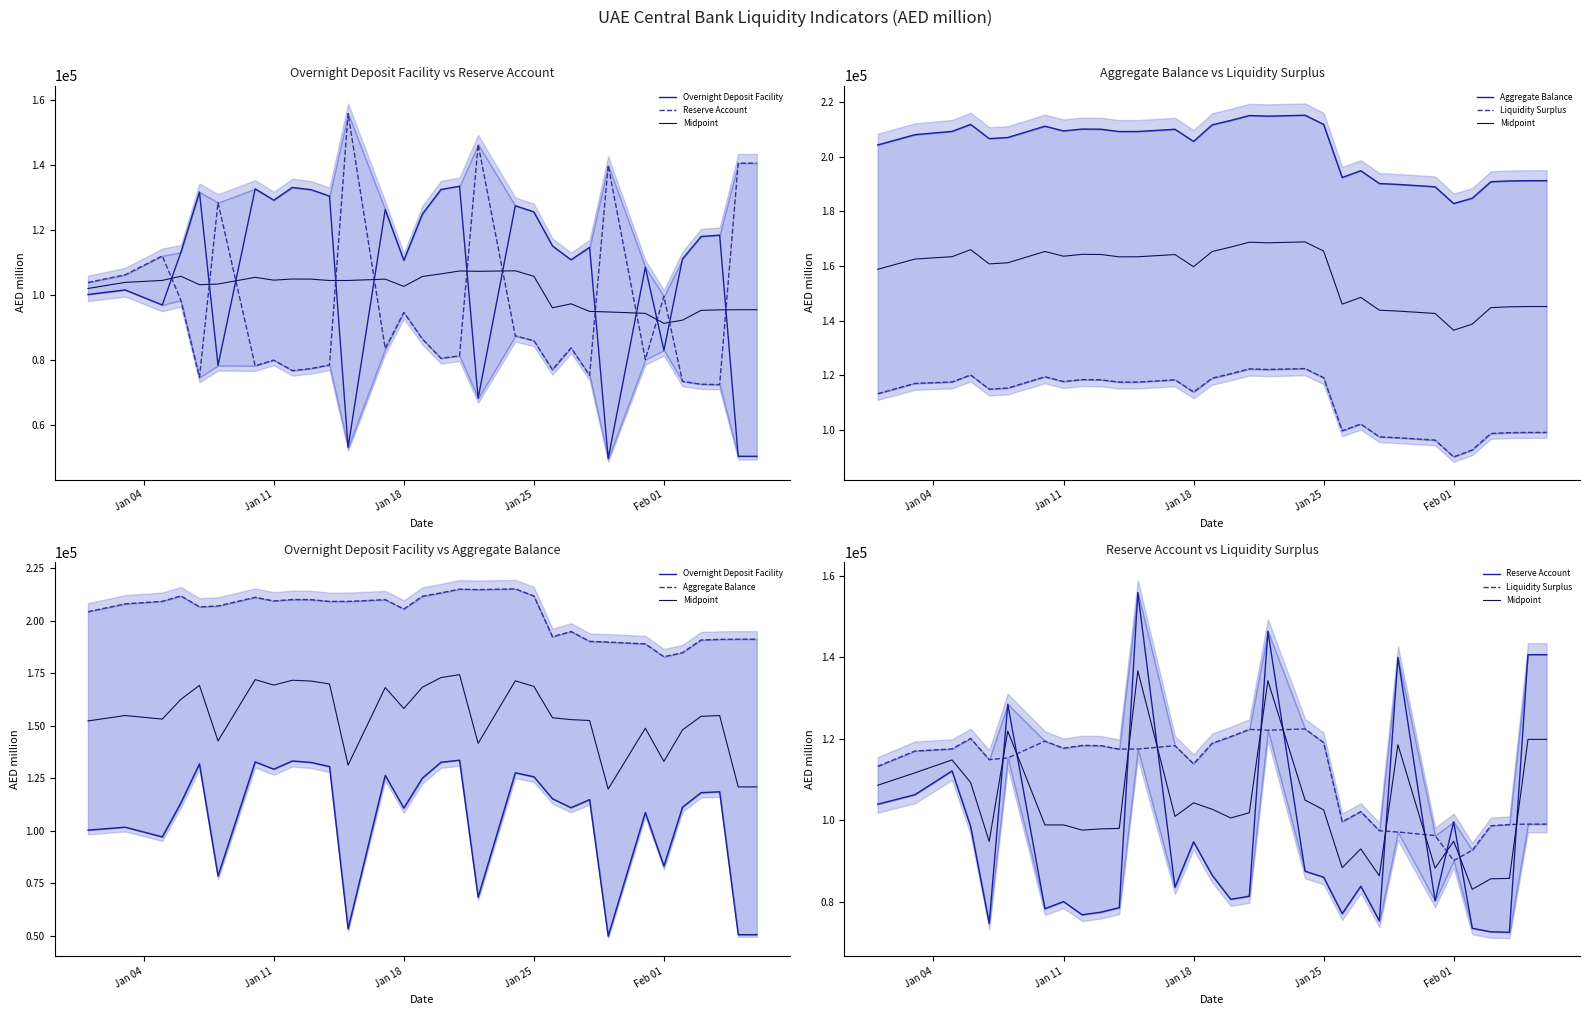

Rank the series at Jan 11 from lowest to highest value.

Reserve Account, Midpoint, Liquidity Surplus, Overnight Deposit Facility, Aggregate Balance